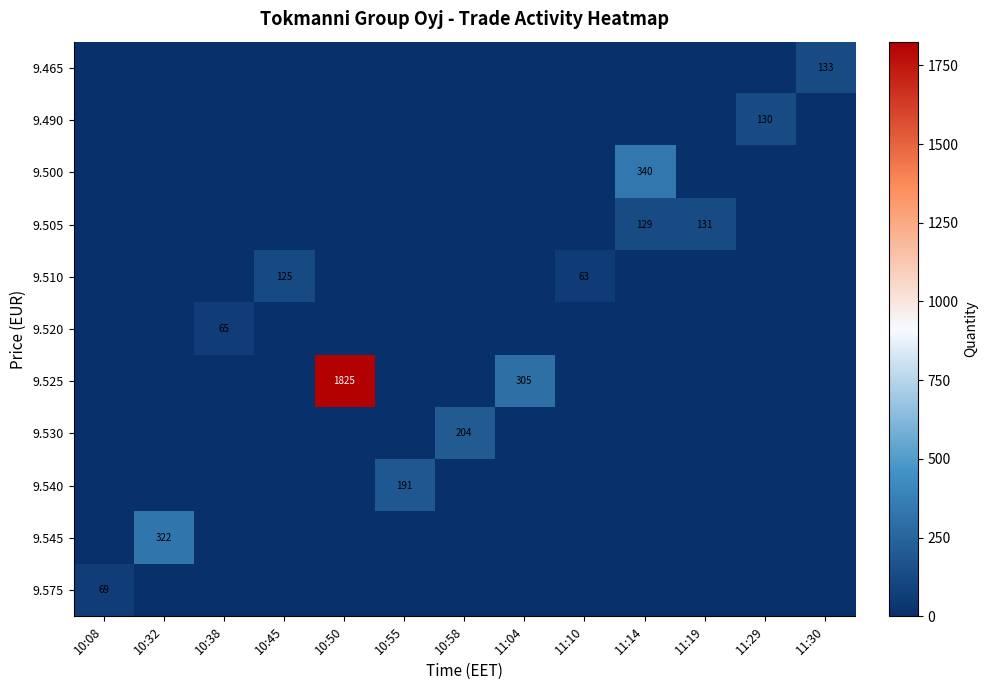

At which category is the sum across all series the highest?

10:50